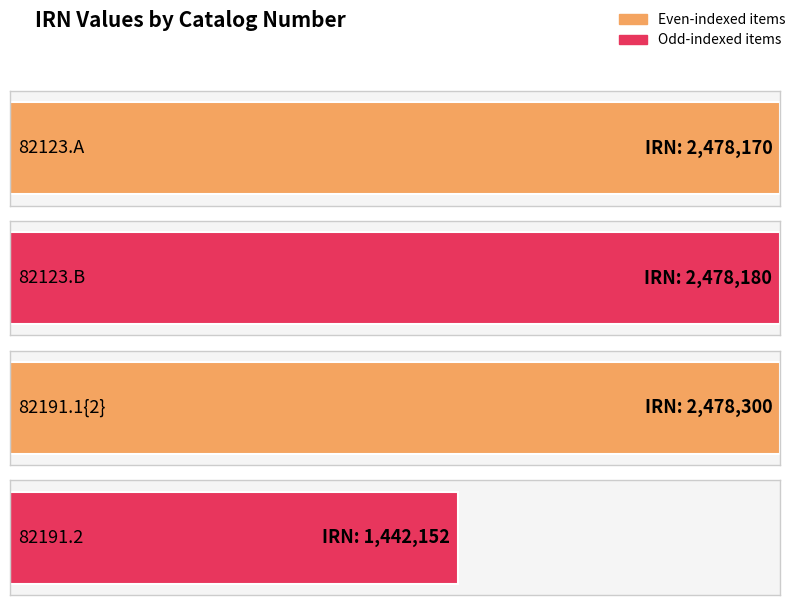

How many bars are there in total?

4